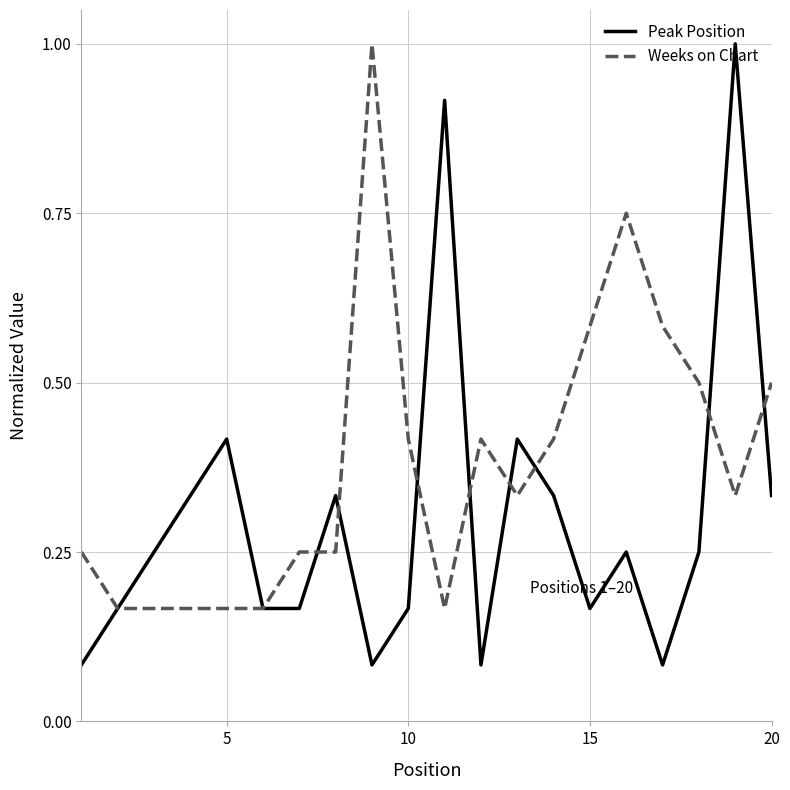

Which series has the widest spread of values?

Peak Position